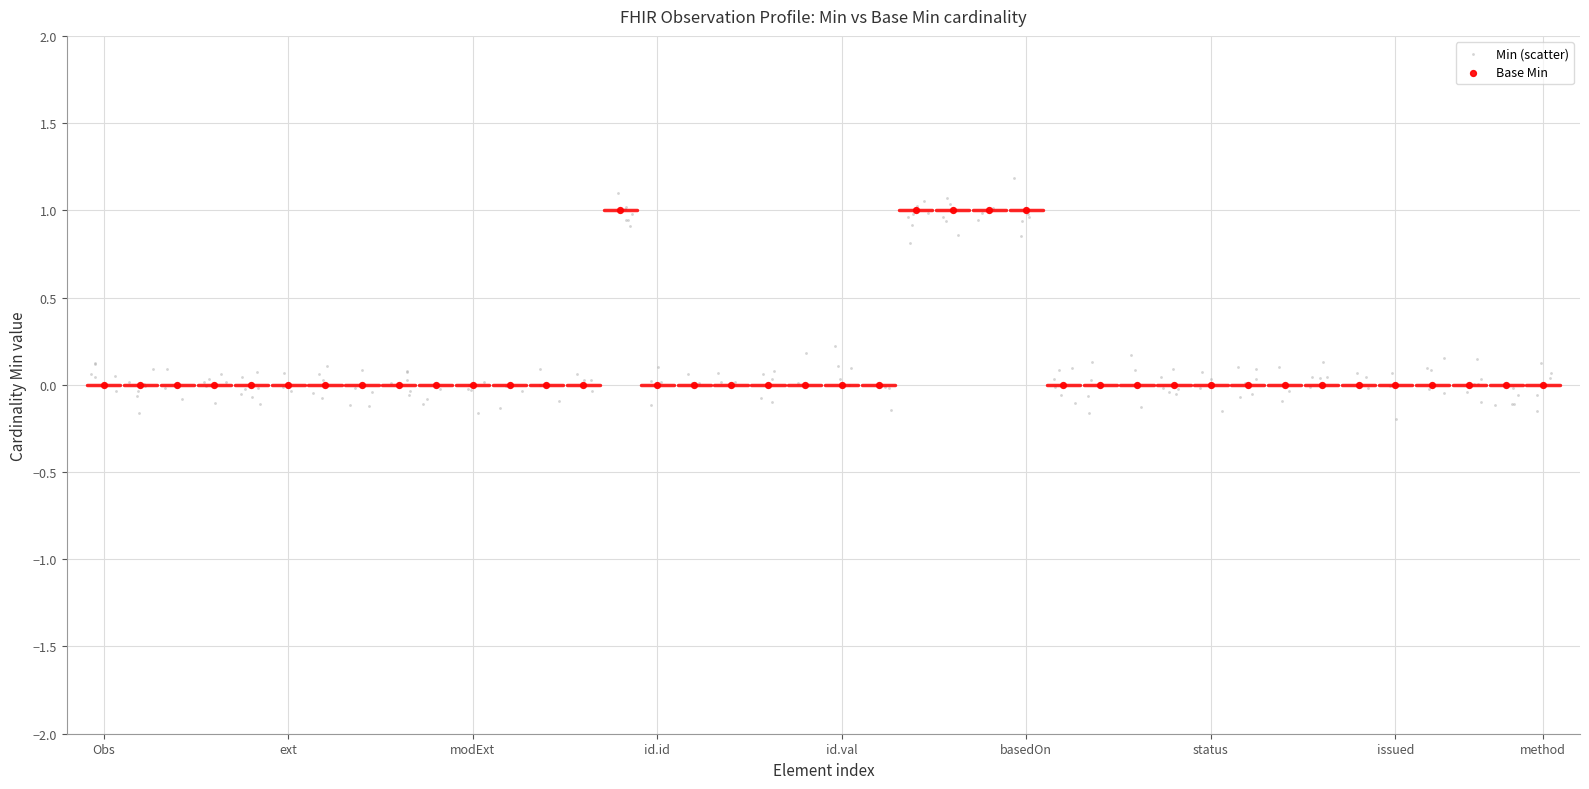

Which series contains the lowest Y value?

Min (scatter)